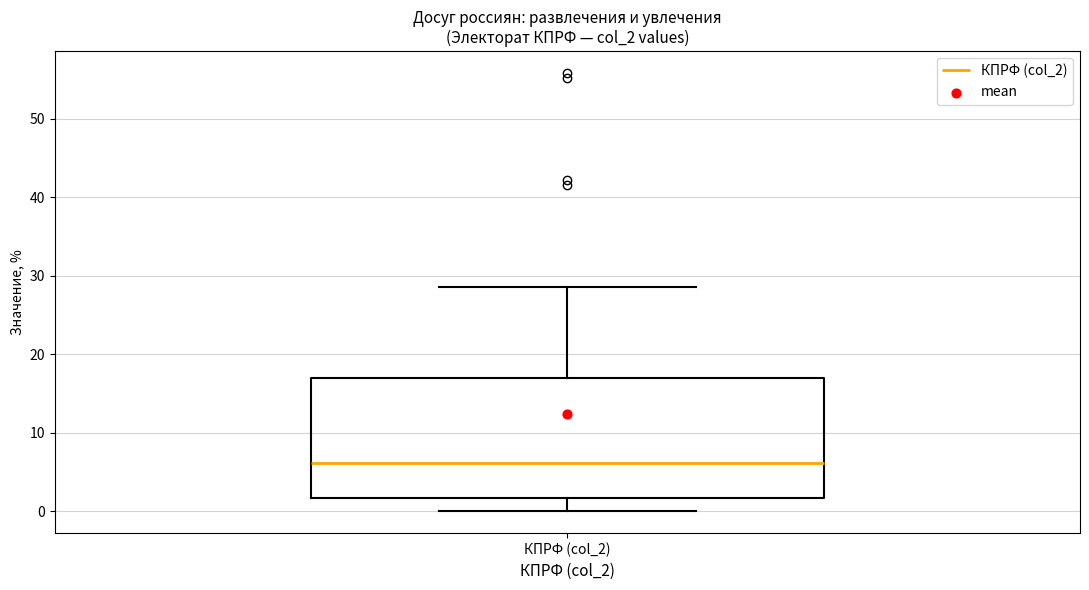

Where does the median line of the box for КПРФ (col_2) sit on the y-axis? The values are not printed on the chart, so give them approximately, as read against the axis.

6